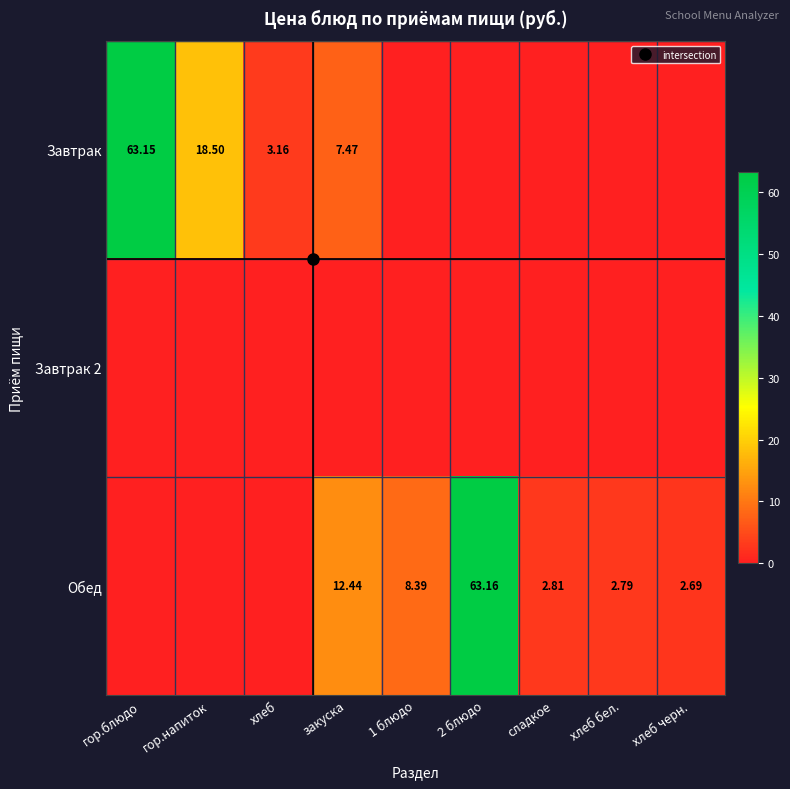

Which series has the largest range (max minus min)?

Обед